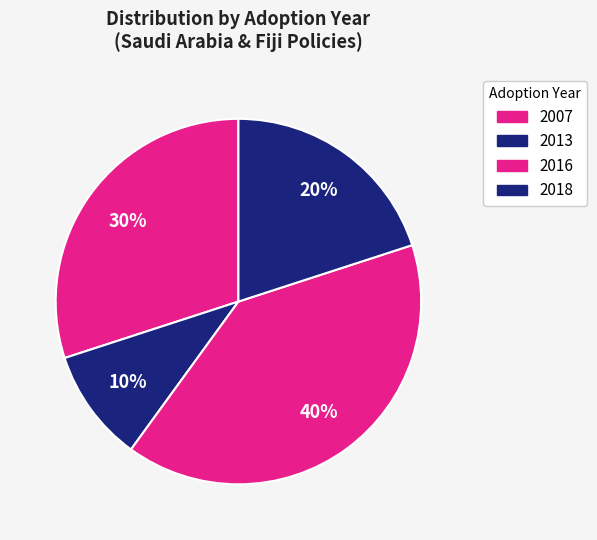

How many slices are in this pie chart?

4